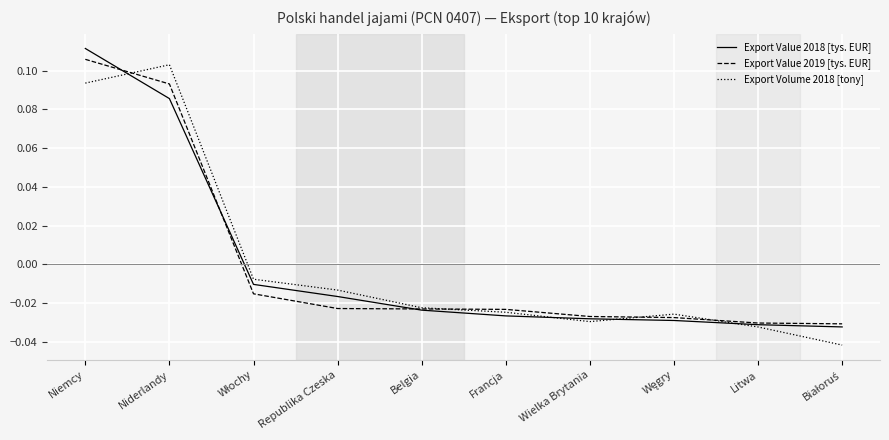

How many lines are shown in the chart?

3